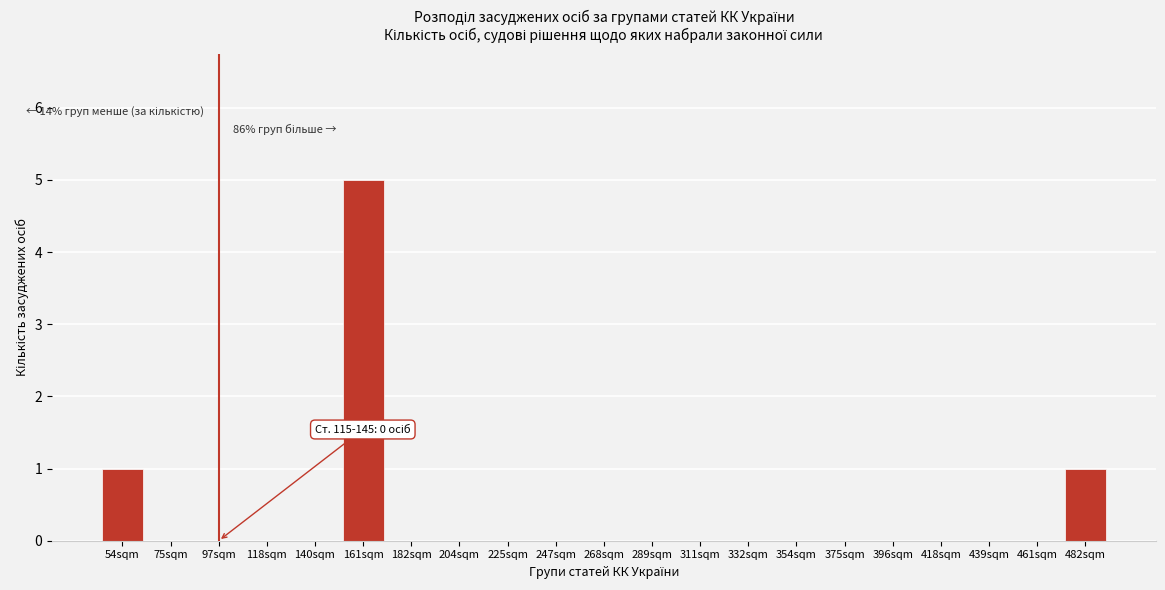

Reading left to right, list all the values displayed in this chart.

54sqm=1	75sqm=0	97sqm=0	118sqm=0	140sqm=0	161sqm=5	182sqm=0	204sqm=0	225sqm=0	247sqm=0	268sqm=0	289sqm=0	311sqm=0	332sqm=0	354sqm=0	375sqm=0	396sqm=0	418sqm=0	439sqm=0	461sqm=0	482sqm=1